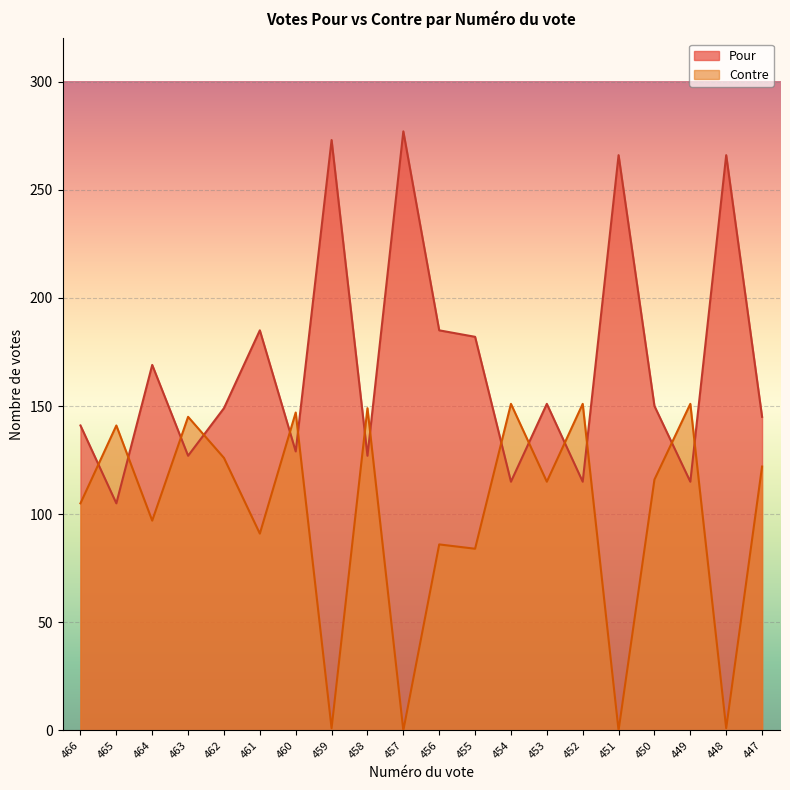

How many interior local peaks does the Pour series have?

7